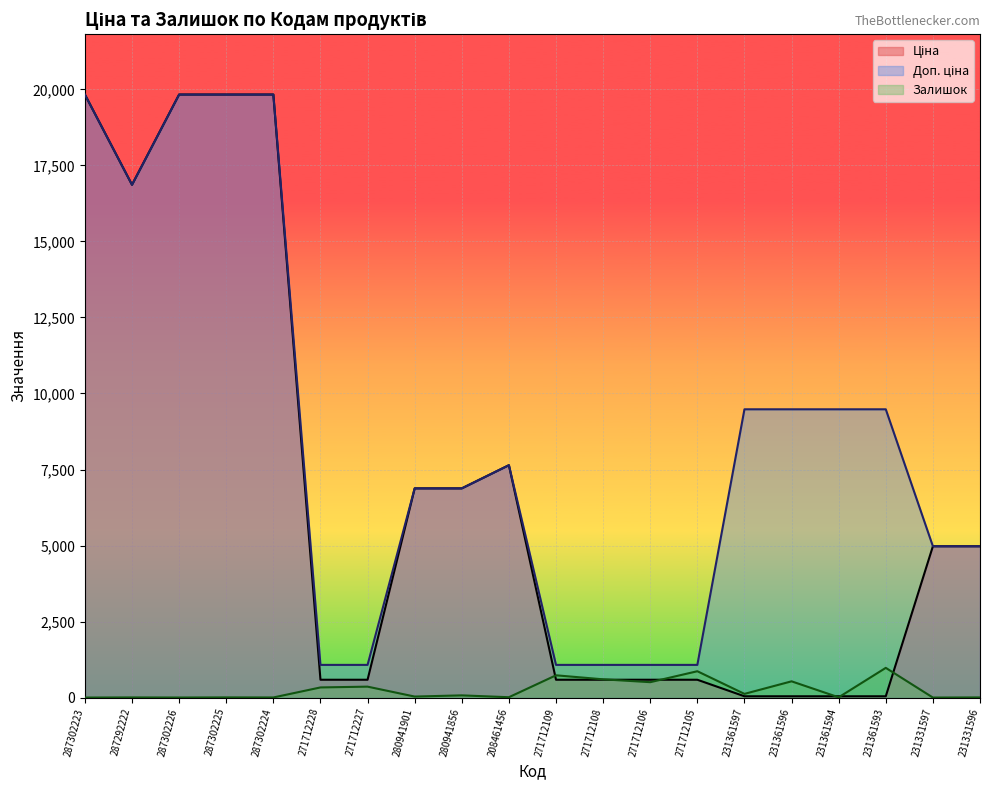

At how many categories does at least one series exceed 15799?

5